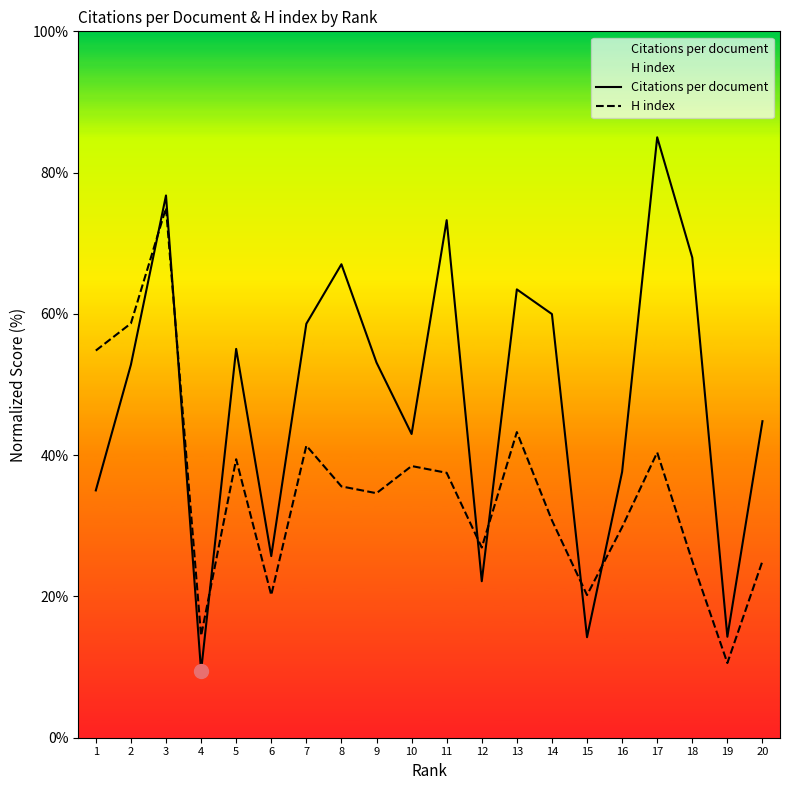

At which label does H index first exceed 35?

1